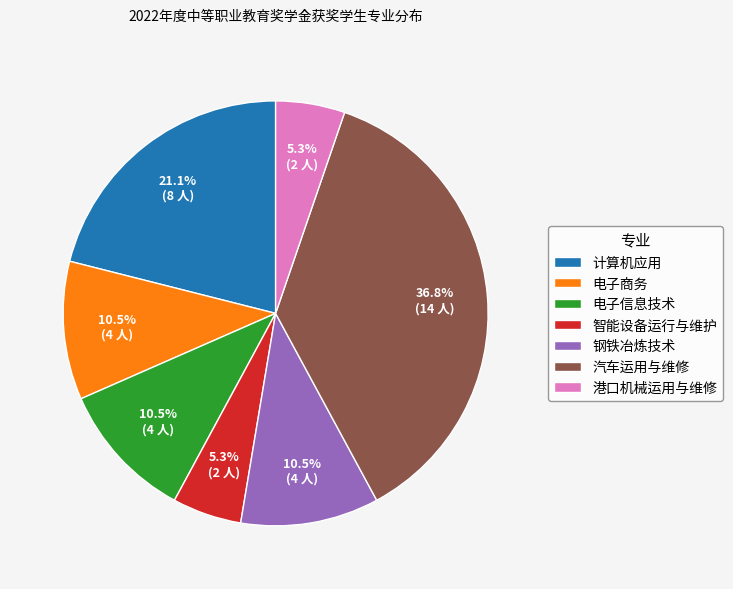

Which has a higher value, 智能设备运行与维护 or 汽车运用与维修?

汽车运用与维修